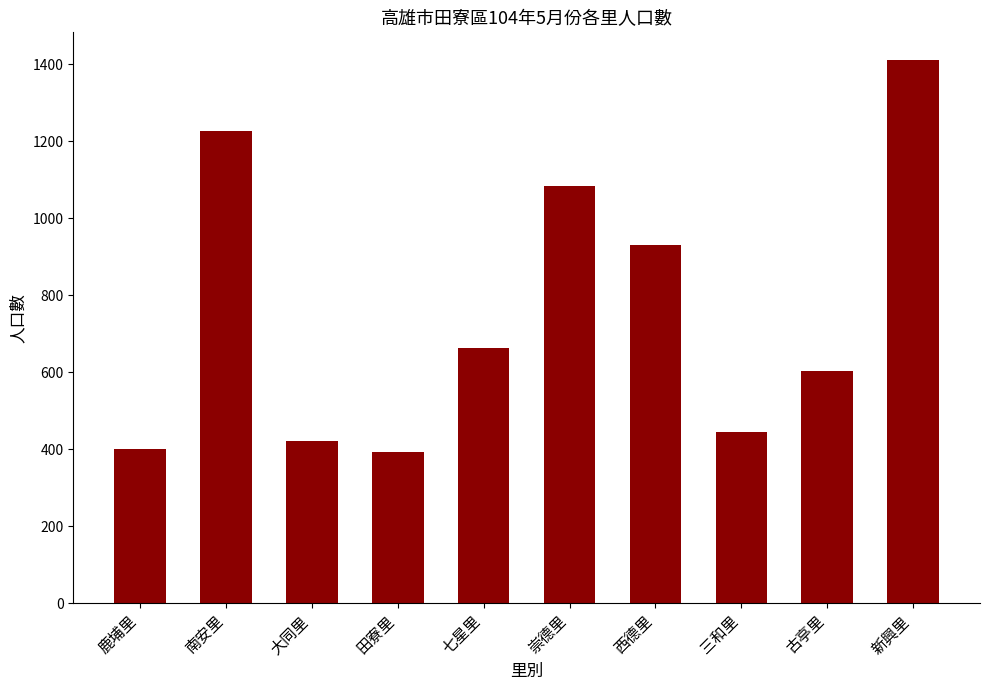

True or false: the data shows 1082 at 七星里.

False